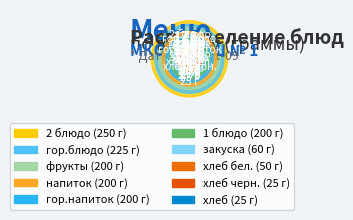

The гор.напиток slice represents 5% of the pie. True or false?

False